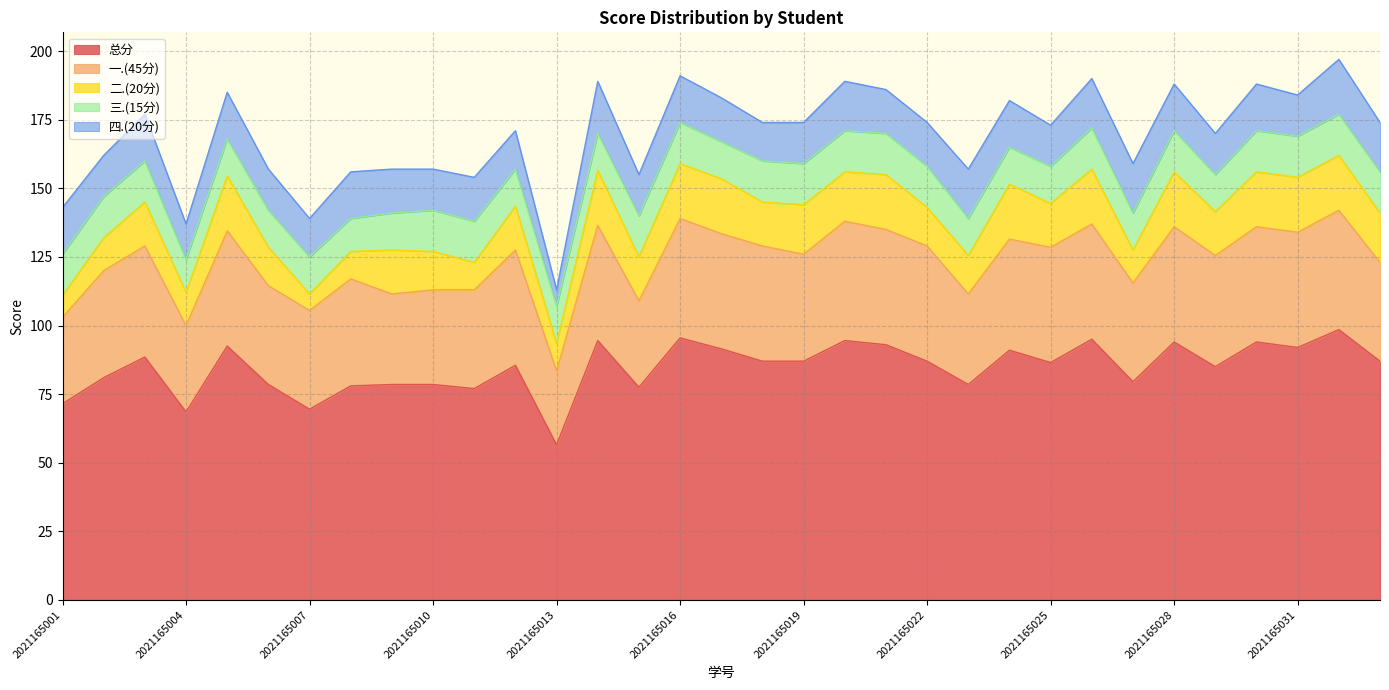

At which label is 三.(15分) closest to 13?

2021165005